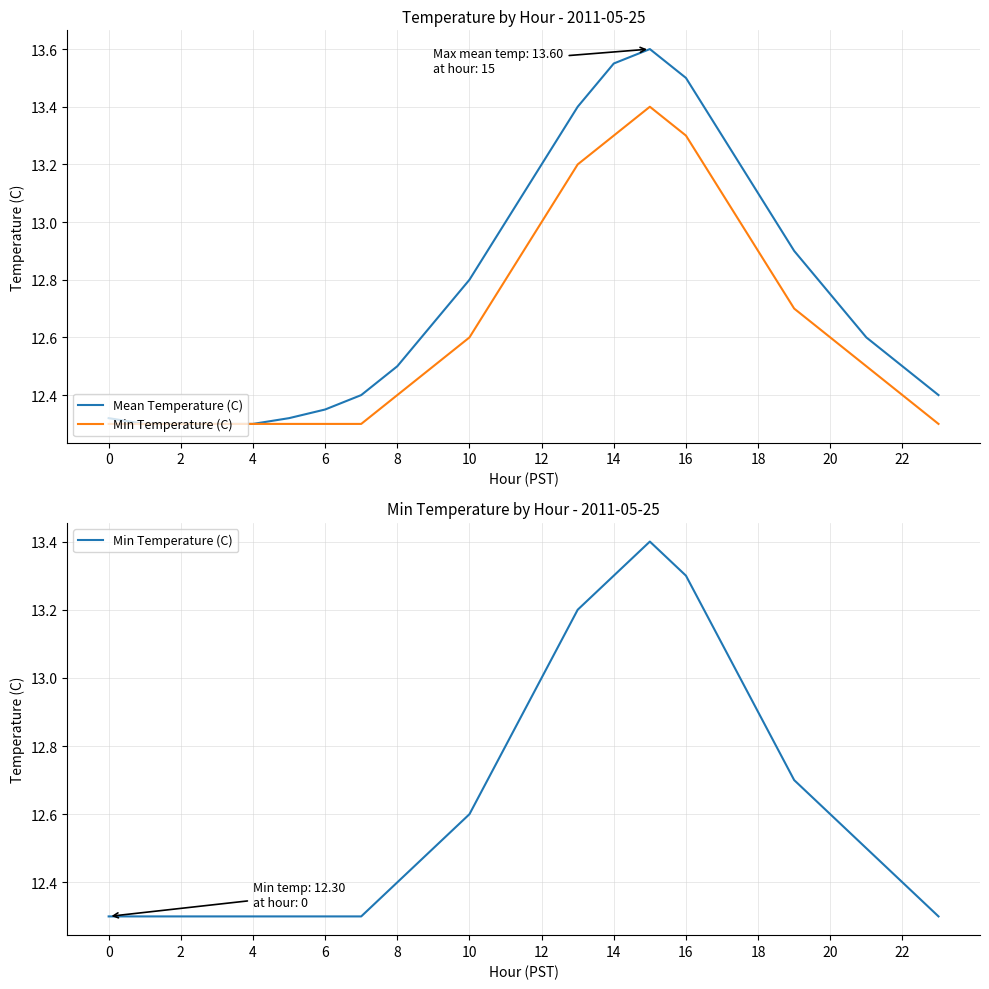

Rank the series by their maximum value, from lowest to highest.

Min Temperature (C), Mean Temperature (C)